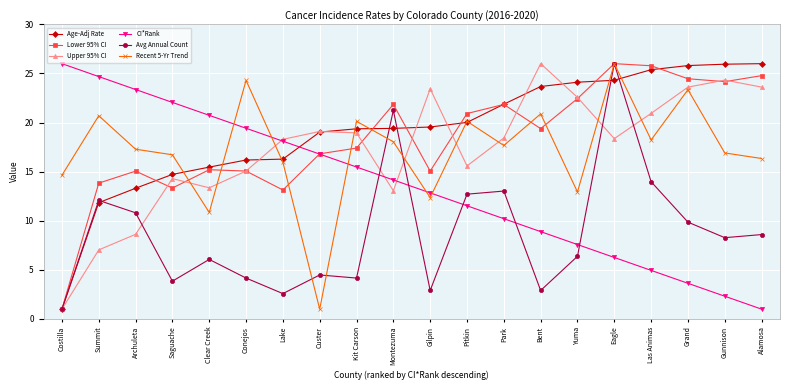

At which label does Upper 95% CI first exceed 18?

Lake